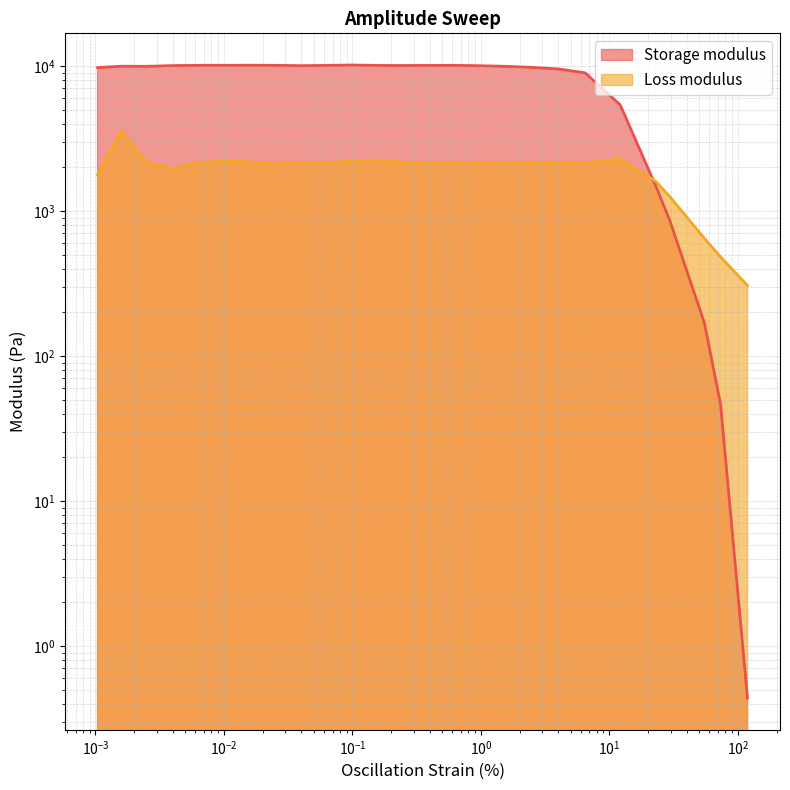

List the labels in order of Storage modulus value, largest first.

0.0991782, 0.0158162, 0.00993957, 0.0251659, 0.62972, 0.00629327, 0.0629538, 0.397779, 0.158884, 0.251635, 0.00395182, 0.0398012, 1.003, 0.00157955, 0.00250278, 1.59144, 2.53077, 0.00103814, 4.02557, 6.4859, 12.1526, 22.9652, 29.5123, 54.9828, 73.3667, 118.902